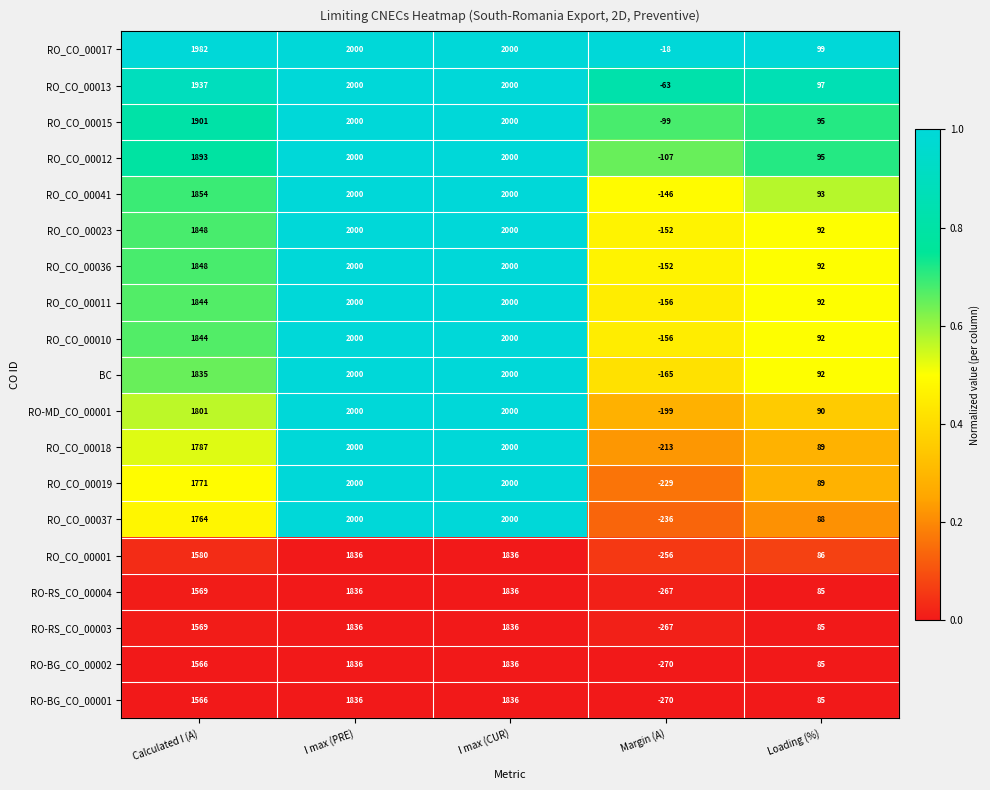

Which series has the largest range (max minus min)?

RO_CO_00037